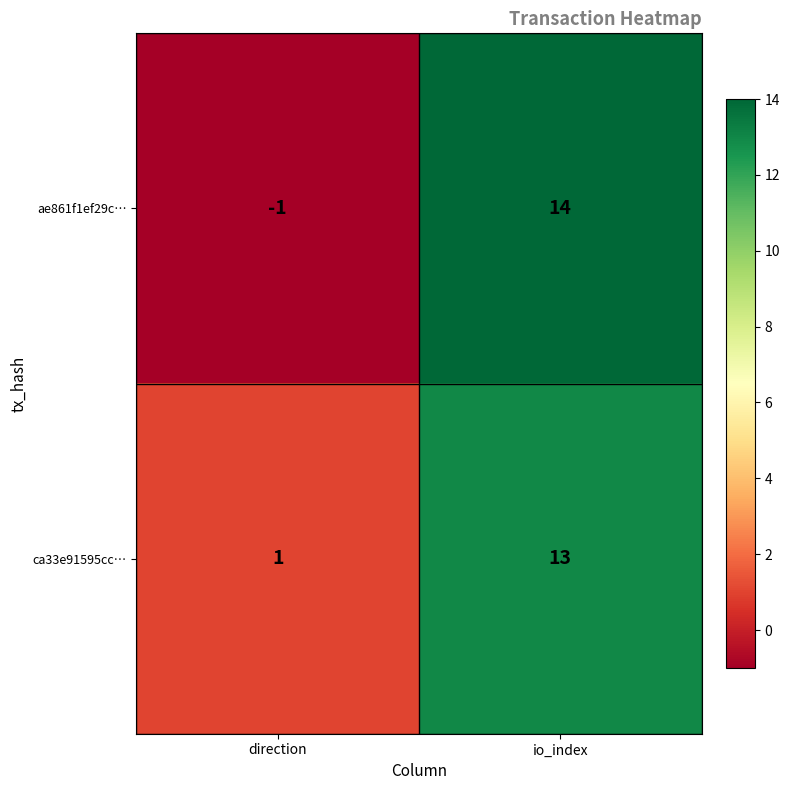

Is the value of ca33e91595cc… at direction greater than the value of ae861f1ef29c… at direction?

Yes